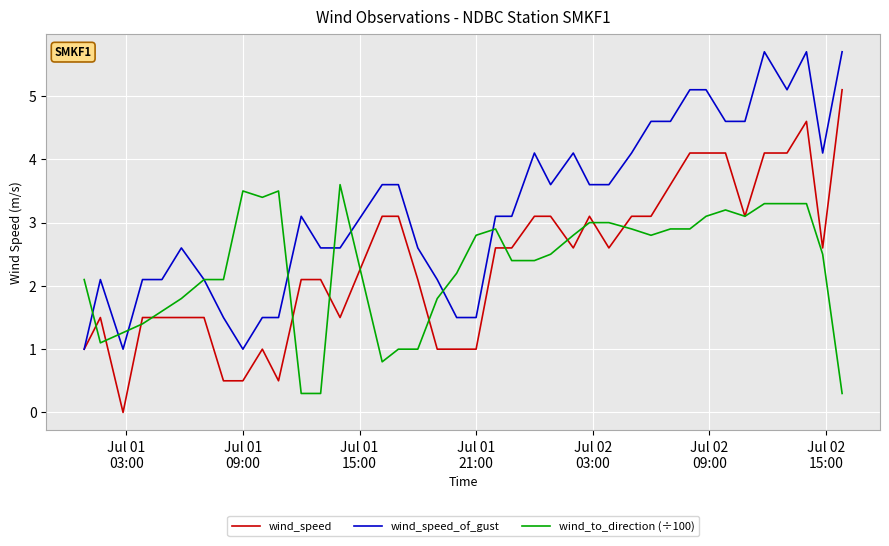

What is the minimum value for wind_speed_of_gust?

1.0